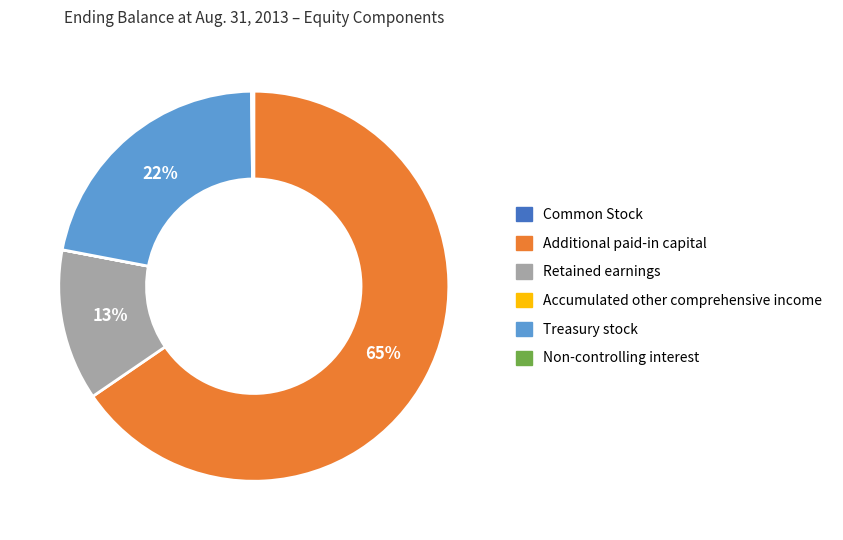

To the nearest percent, what is the difference between the largest and smallest slice percentages?

65%